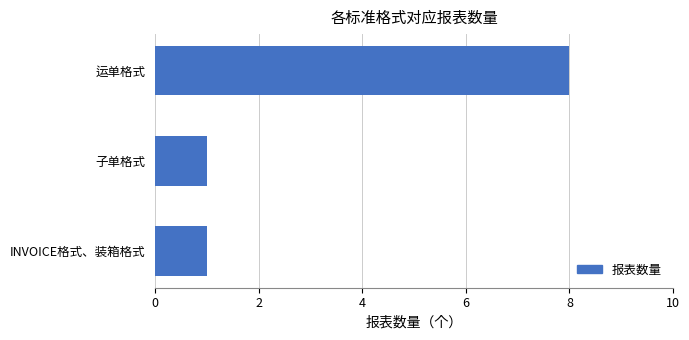

What is the smallest value displayed?

1